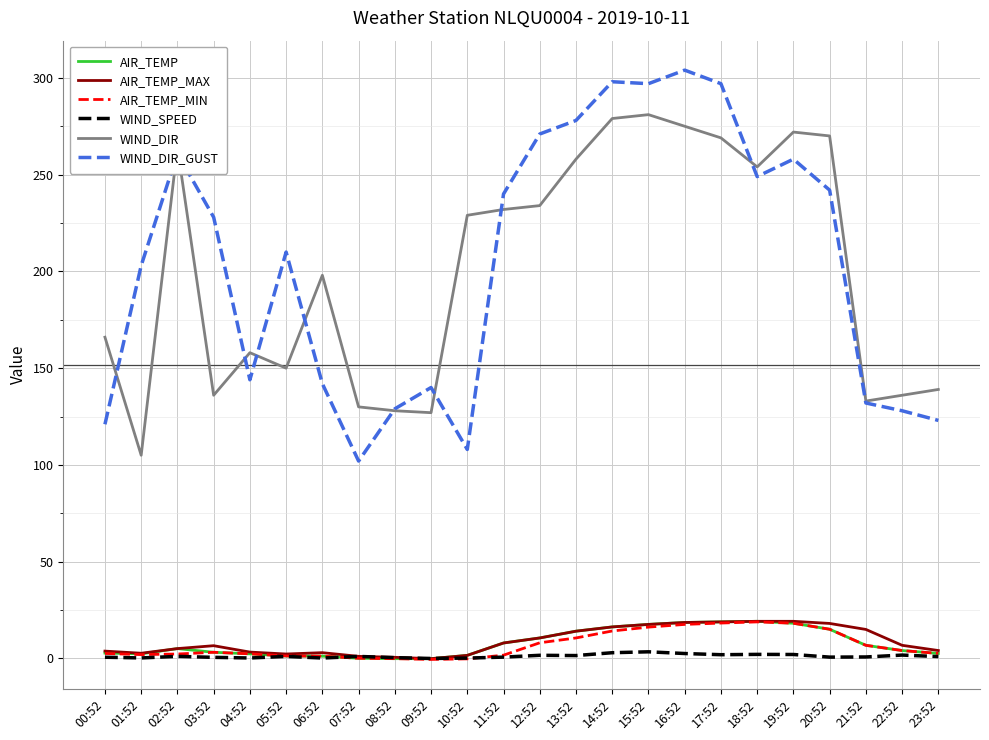

True or false: WIND_DIR_GUST and AIR_TEMP cross at least once.

False